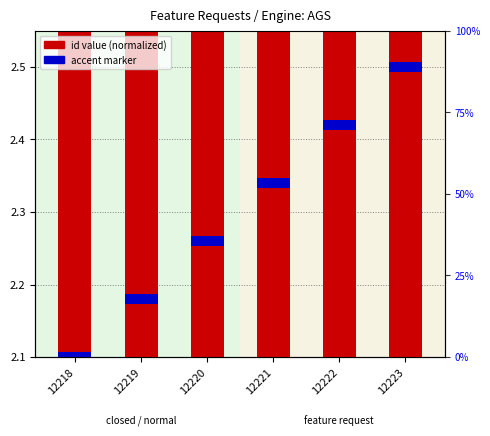

How many data points does each series have?

6